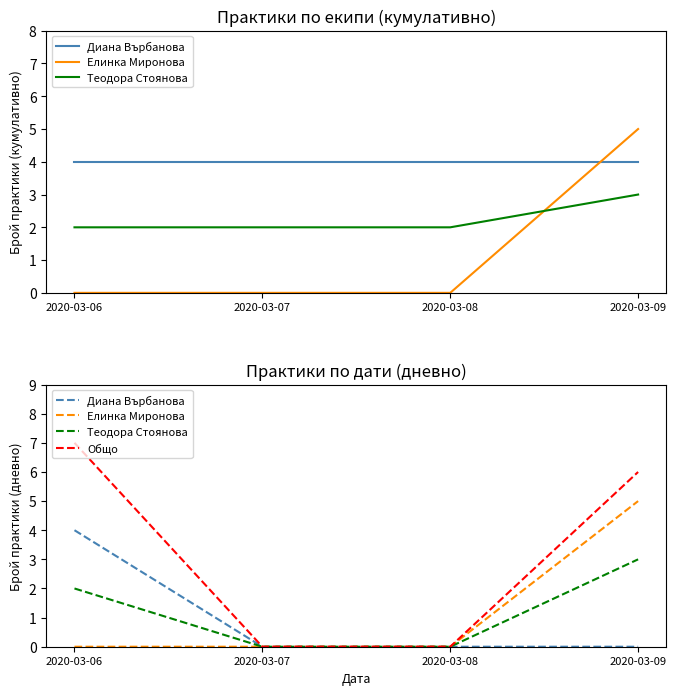

True or false: Диана Върбанова has more than 1 points higher than both neighbors.

False